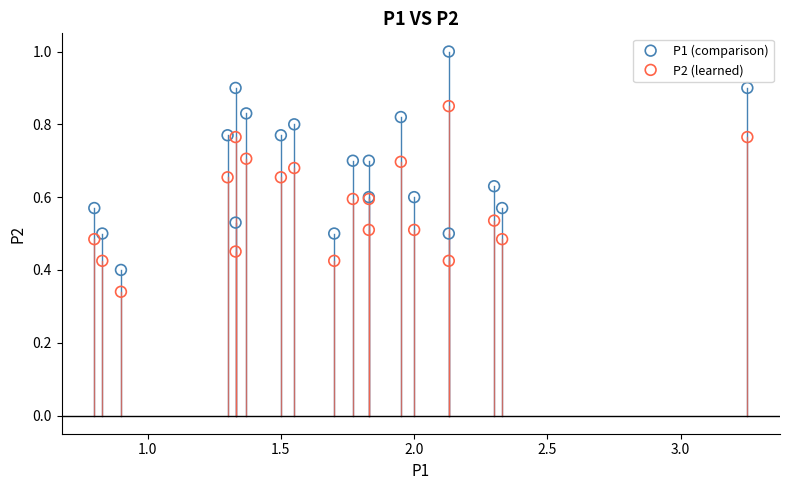

Which series reaches the minimum Y coordinate?

P2 (learned)